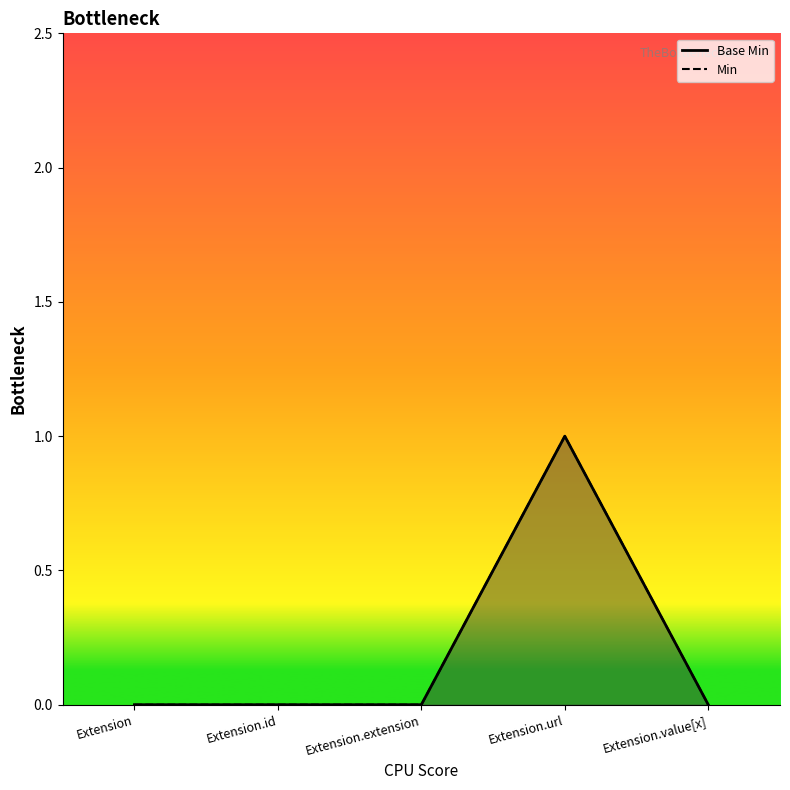

Is it true that Min equals 1 at Extension.url?

True